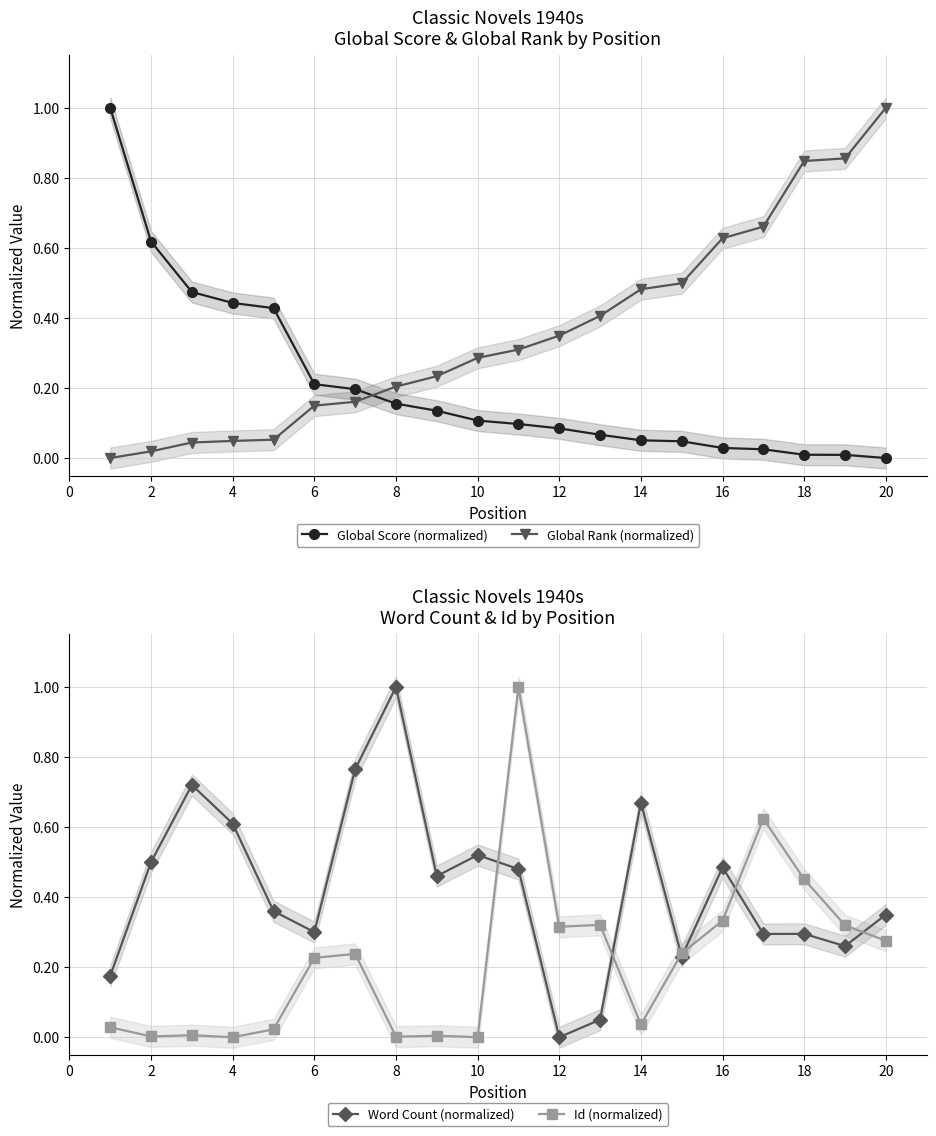

At which label does Global Rank (normalized) reach its peak?

20